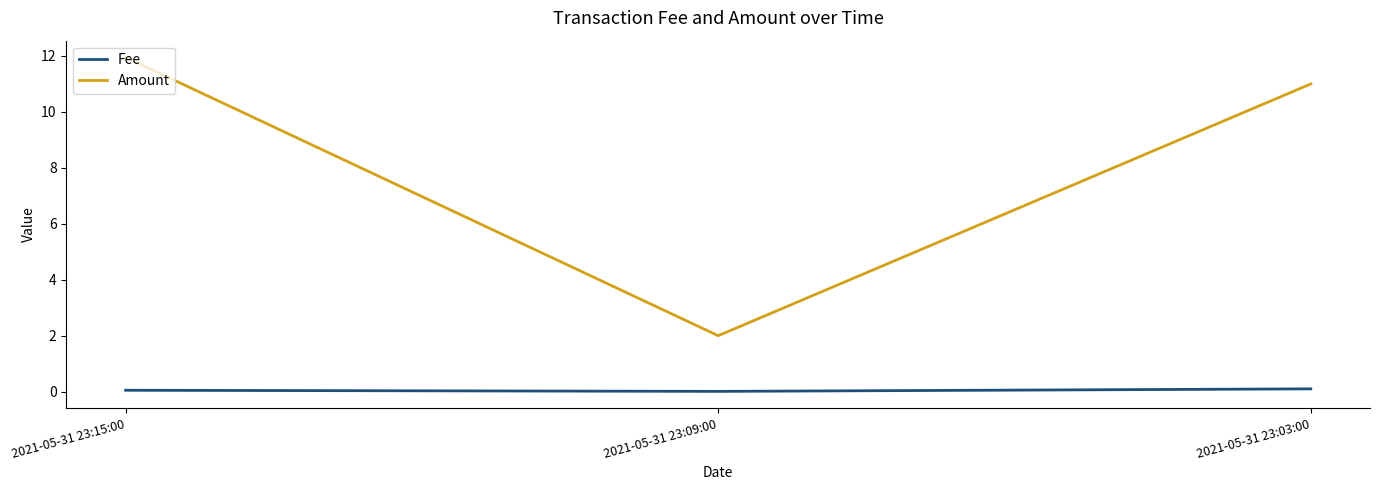

List the series in order of their peak value, highest first.

Amount, Fee